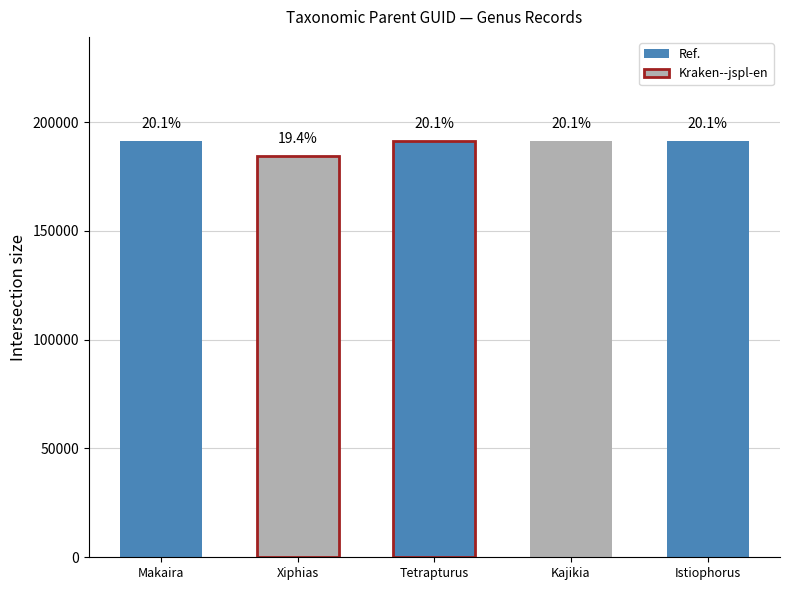

What position from the right is Xiphias?

4